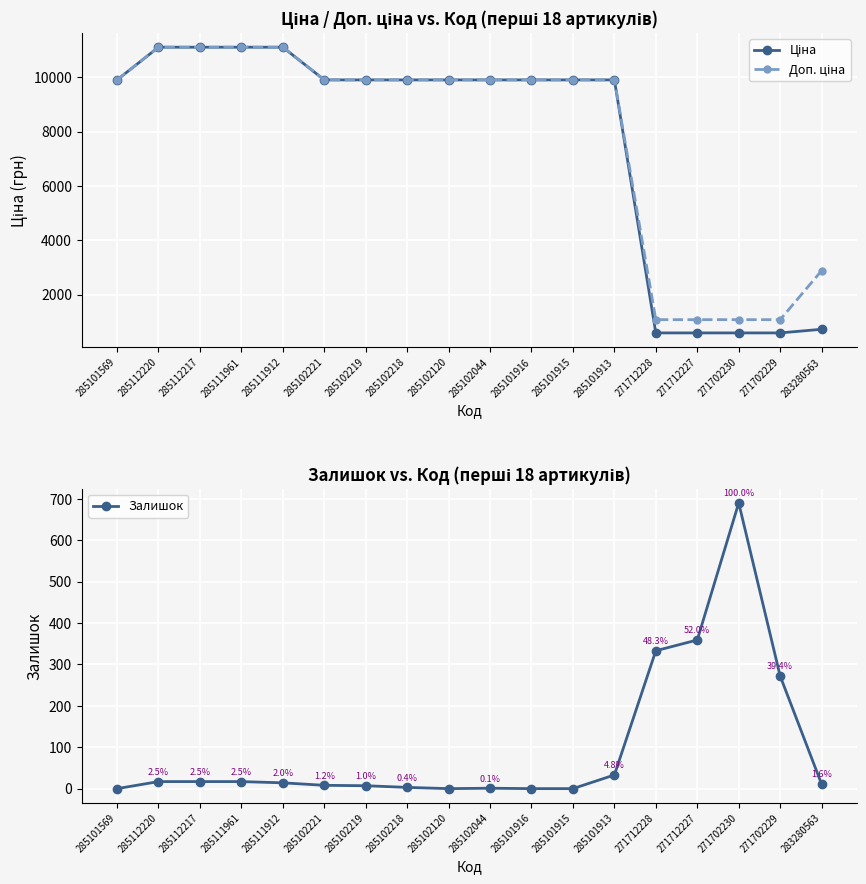

True or false: Залишок and Доп. ціна intersect in this chart.

False